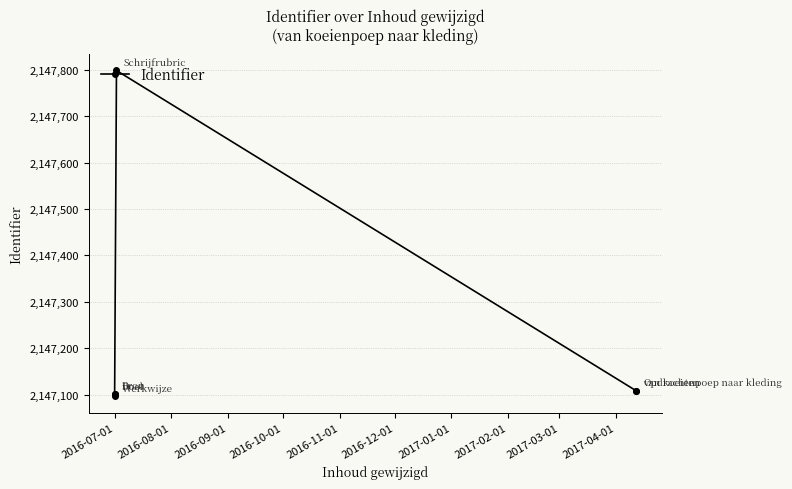

What is the sum of all values?

12883314